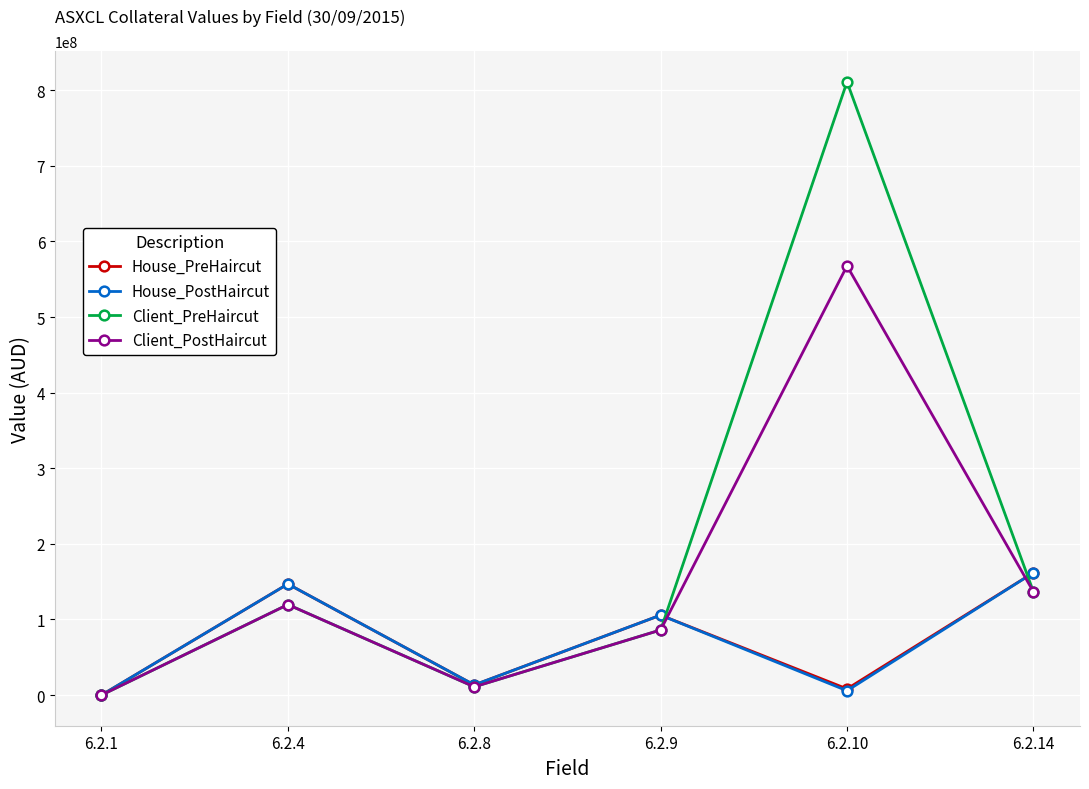

Is the value of Client_PreHaircut at 6.2.9 greater than the value of House_PreHaircut at 6.2.1?

Yes